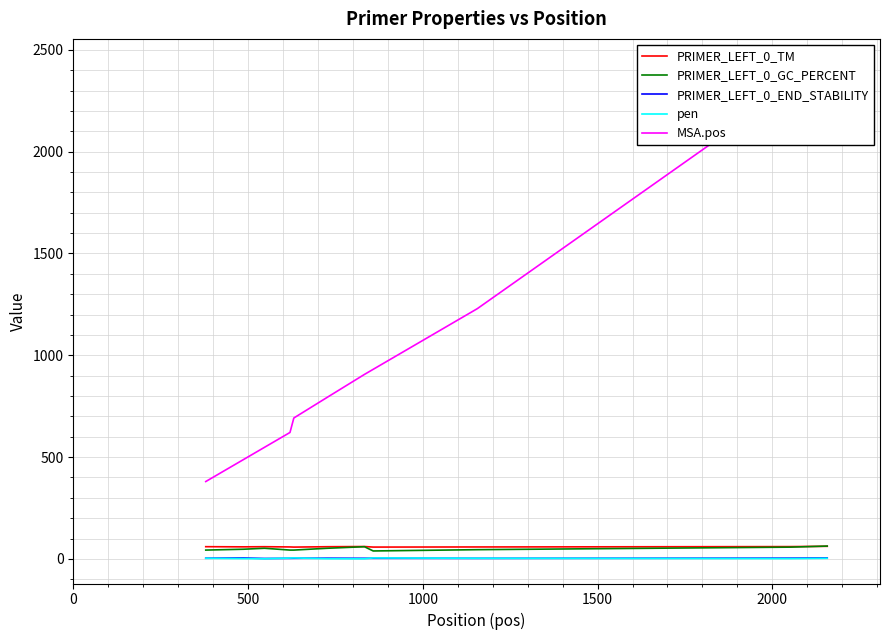

True or false: PRIMER_LEFT_0_END_STABILITY and PRIMER_LEFT_0_TM intersect in this chart.

False